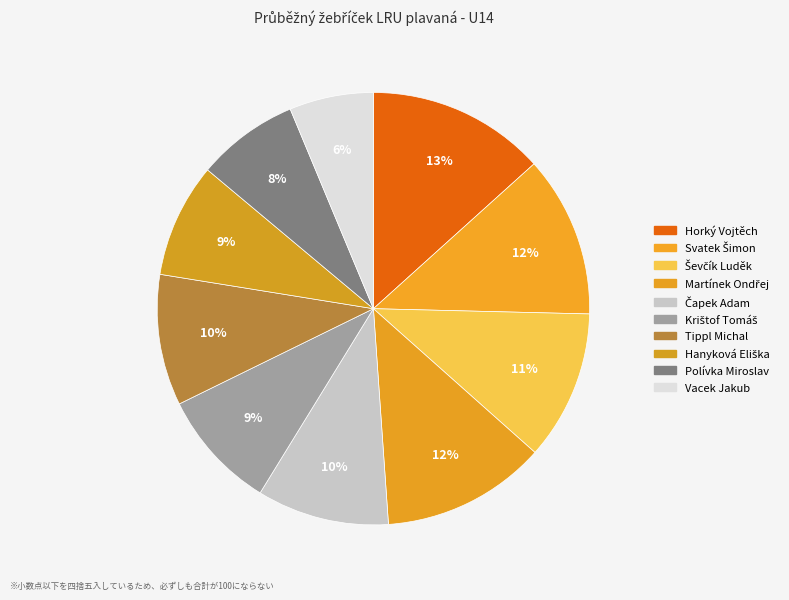

How many slices are in this pie chart?

10